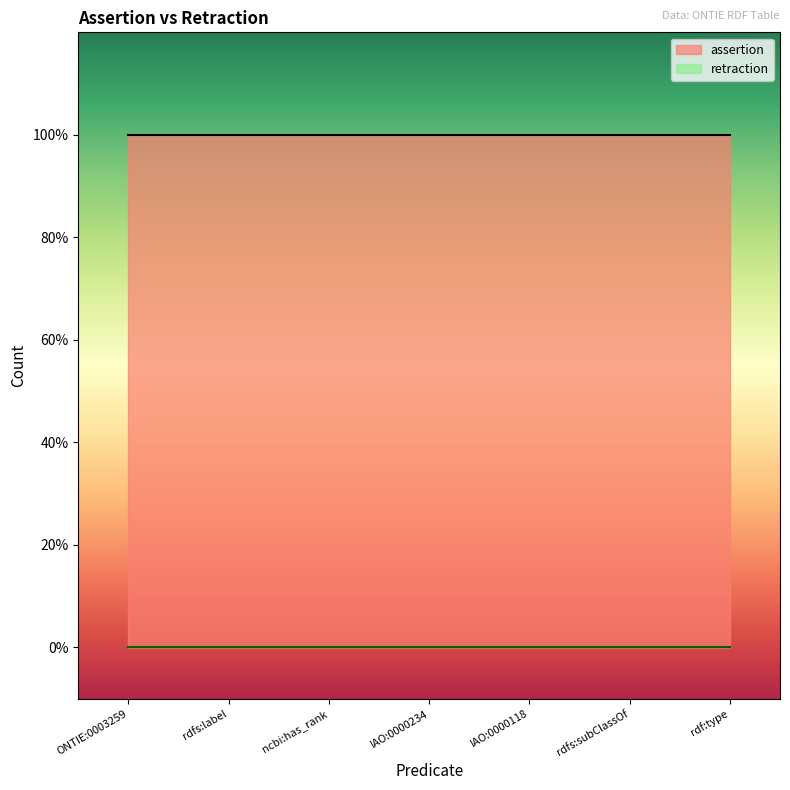

True or false: retraction and assertion intersect in this chart.

False